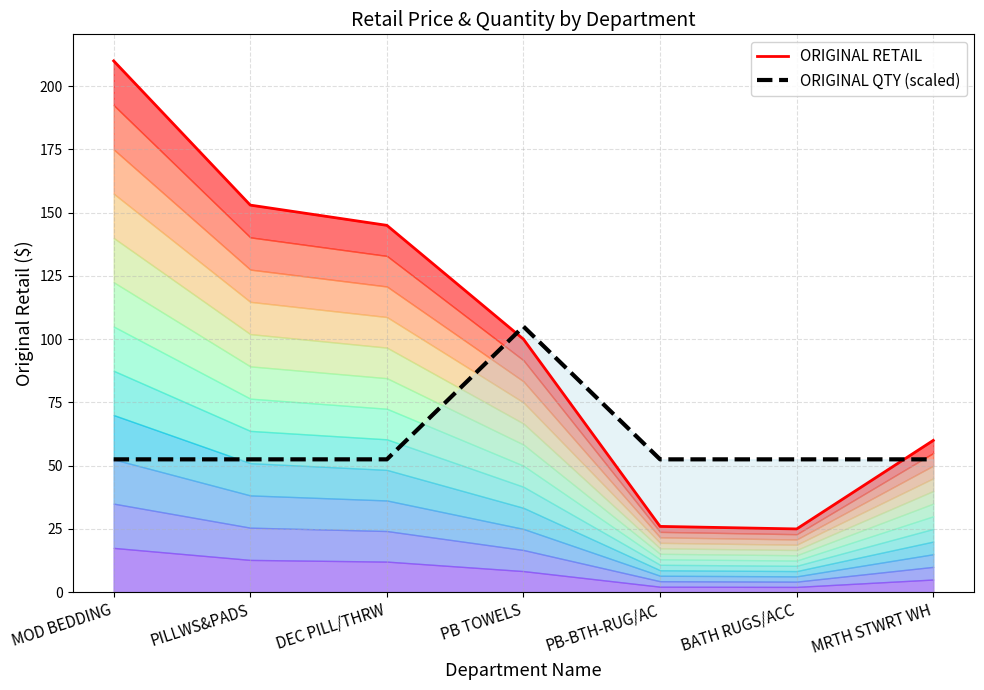

Where do ORIGINAL QTY (scaled) and ORIGINAL RETAIL first cross each other?

DEC PILL/THRW and PB TOWELS